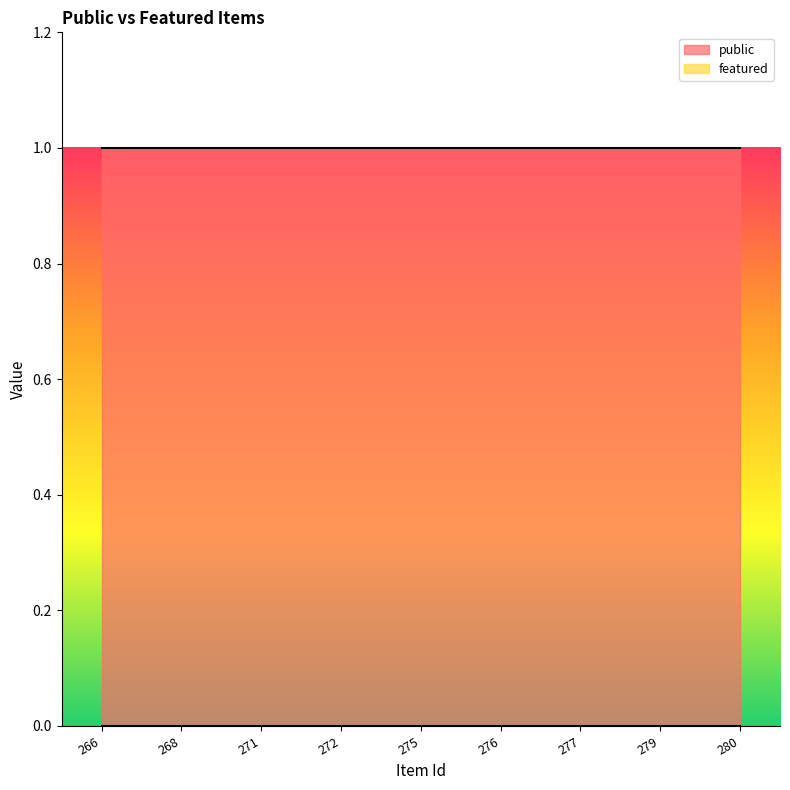

How many series are shown in this chart?

2